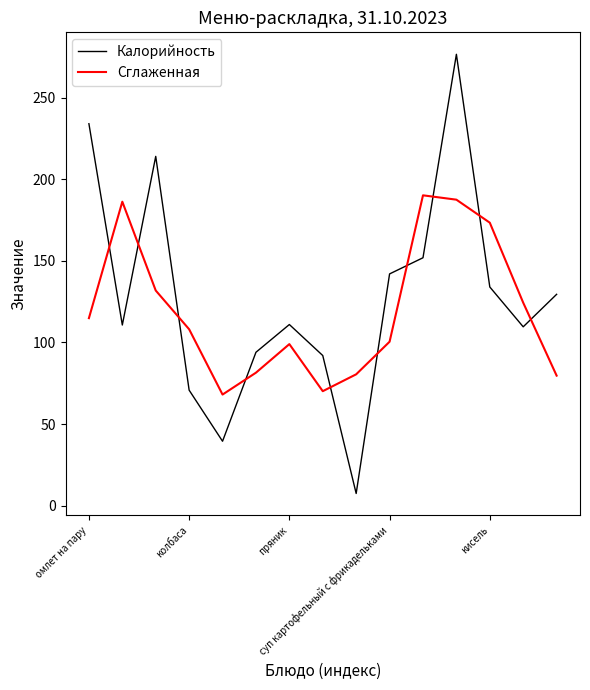

What is the difference between the maximum and minimum values in the Калорийность series?

269.0